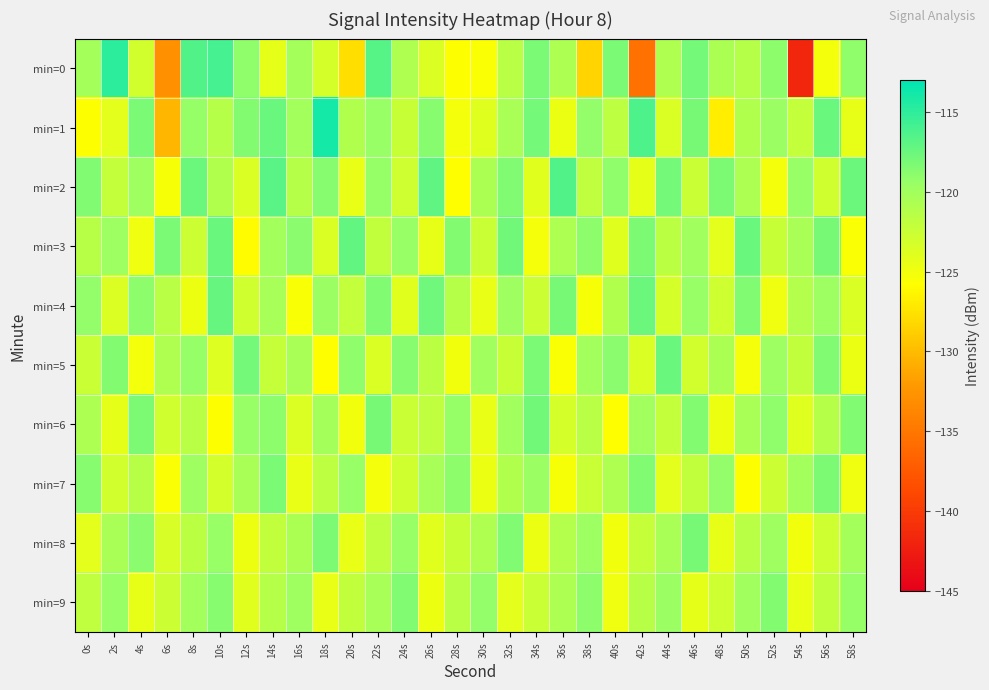

At which category does the chart reach its minimum across all series?

54s